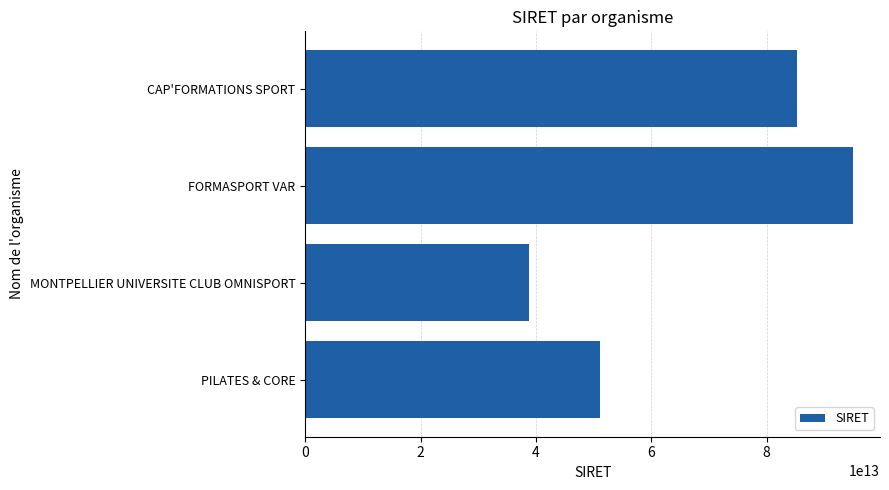

Count the number of data series in this chart.

1